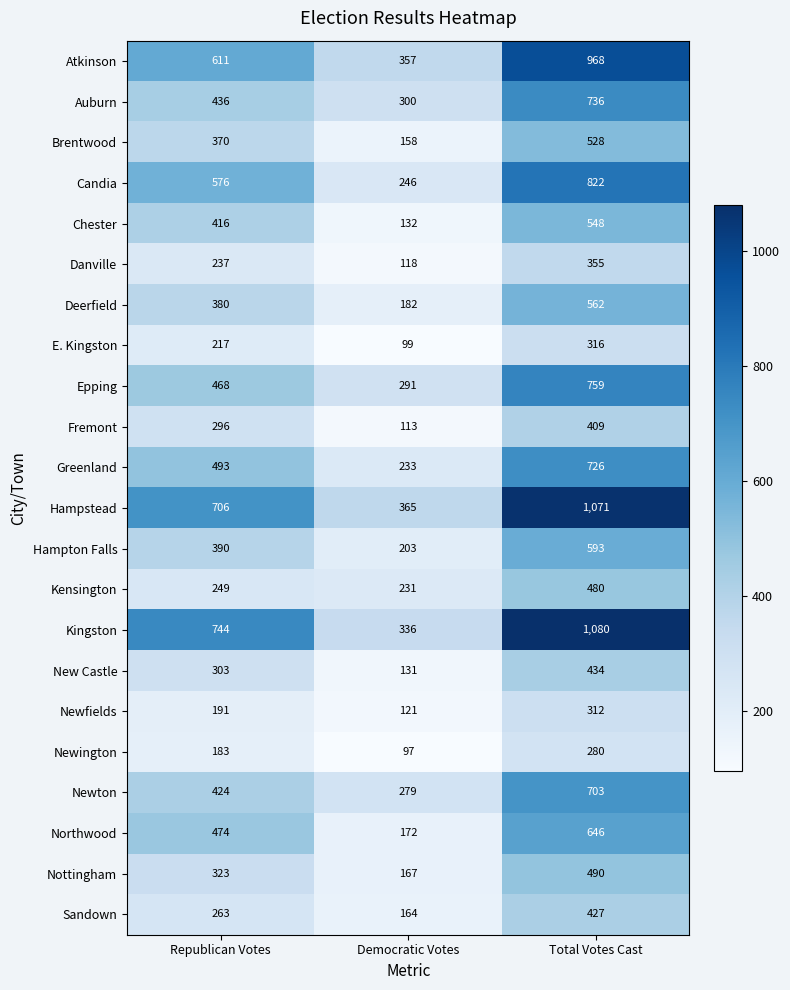

At which category is the sum across all series the highest?

Total Votes Cast